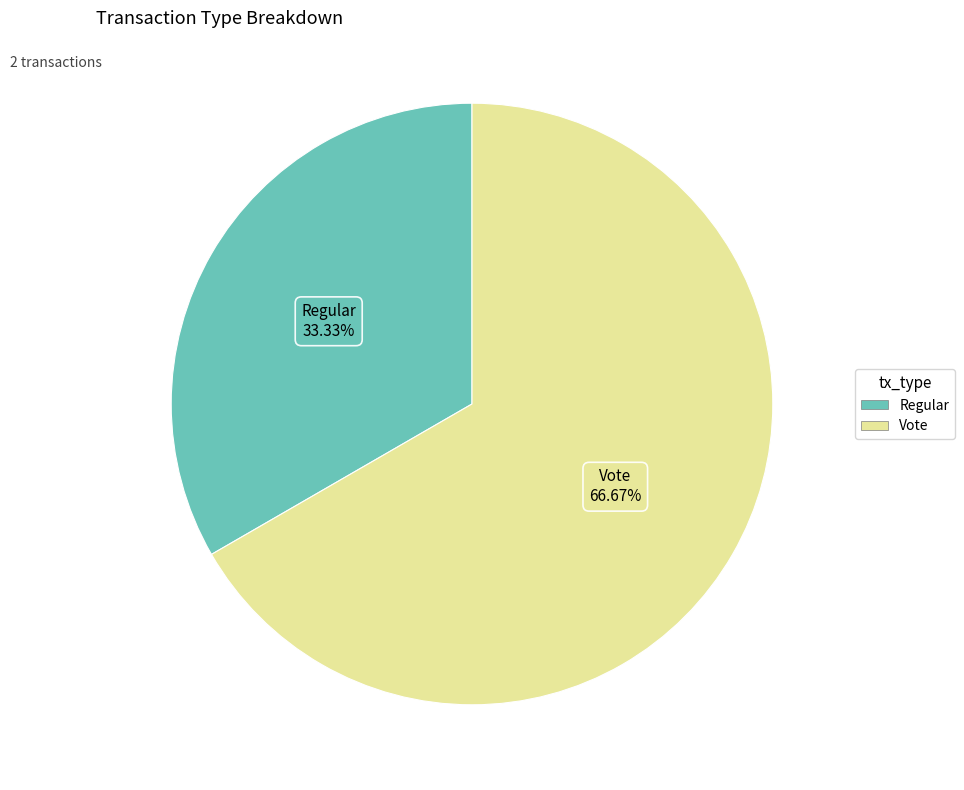

Between Regular and Vote, which is larger?

Vote